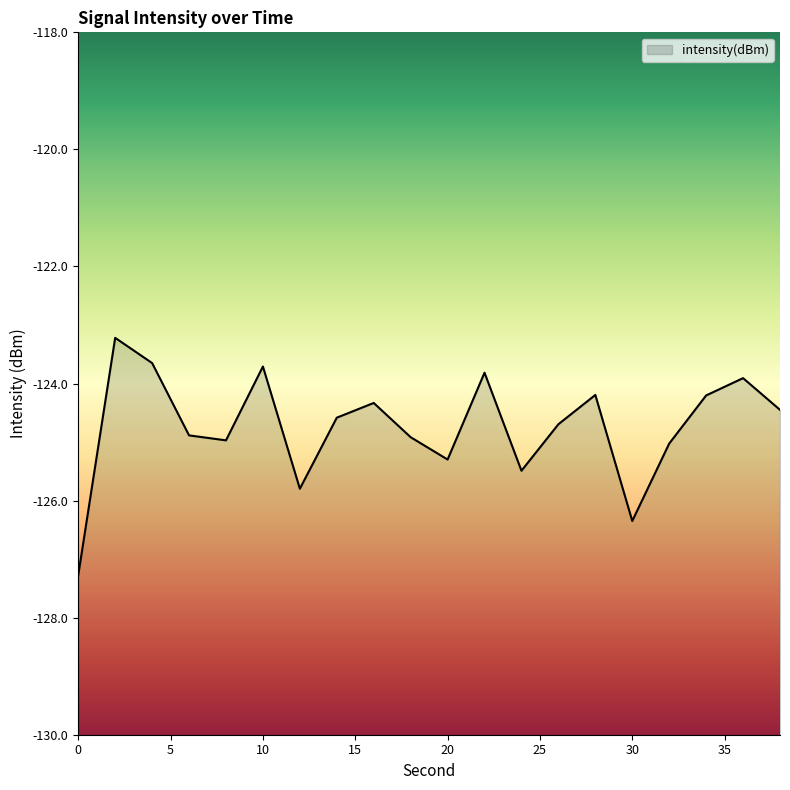

How many points are higher than both their immediate neighbors (excluding endpoints)?

6